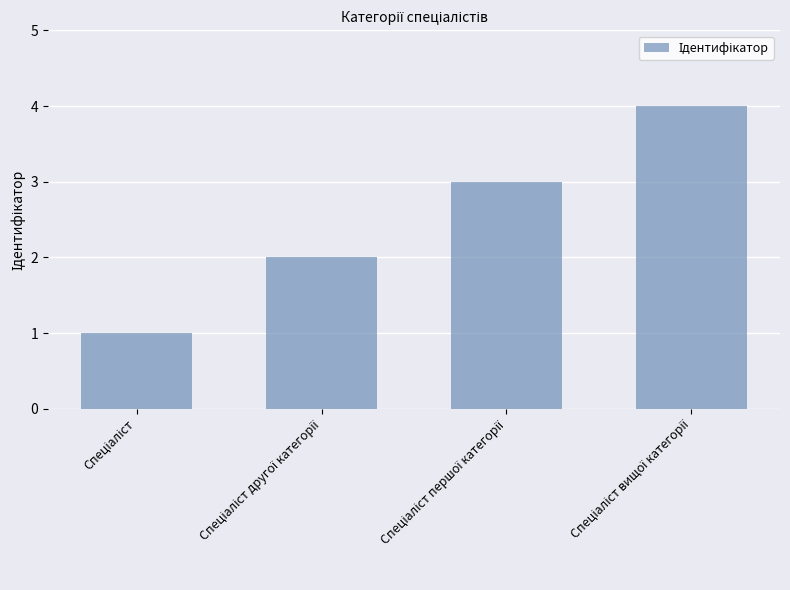

What is the difference between the maximum and minimum values?

3